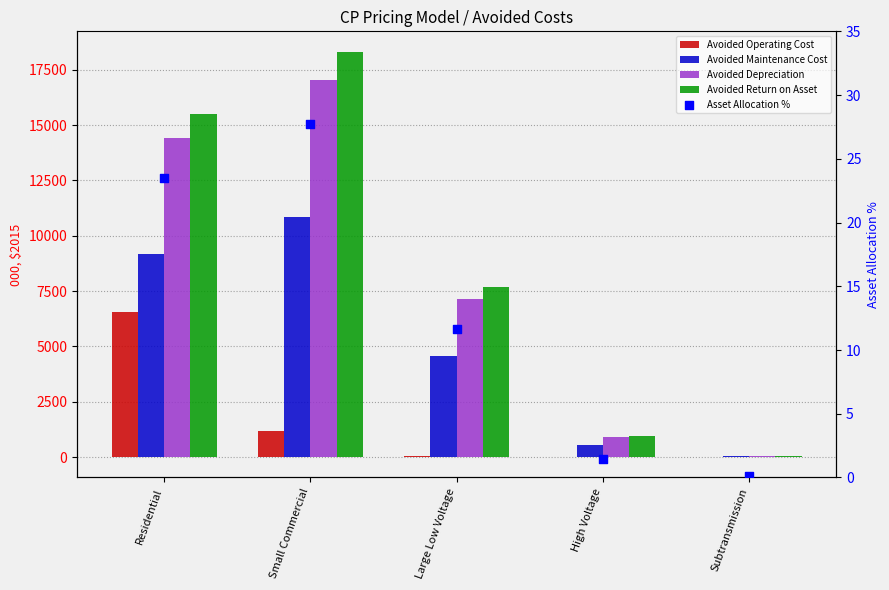

What are all the series names shown in the legend?

Avoided Operating Cost, Avoided Maintenance Cost, Avoided Depreciation, Avoided Return on Asset, Asset Allocation %